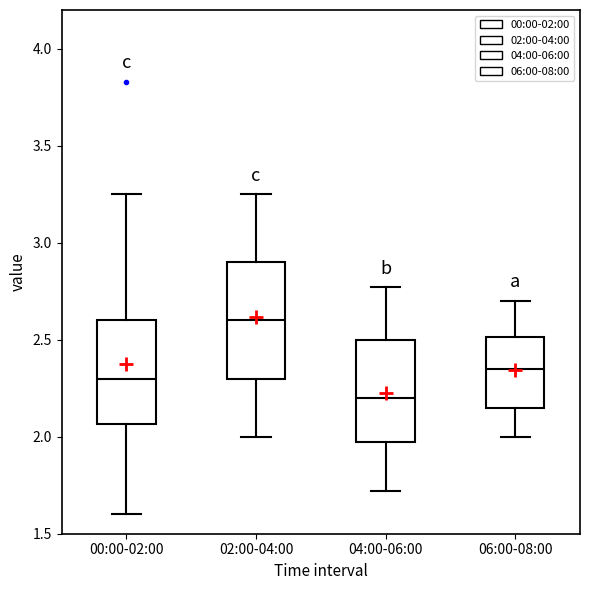

Which box is the tallest, from its lower edge to its upper edge?

02:00-04:00